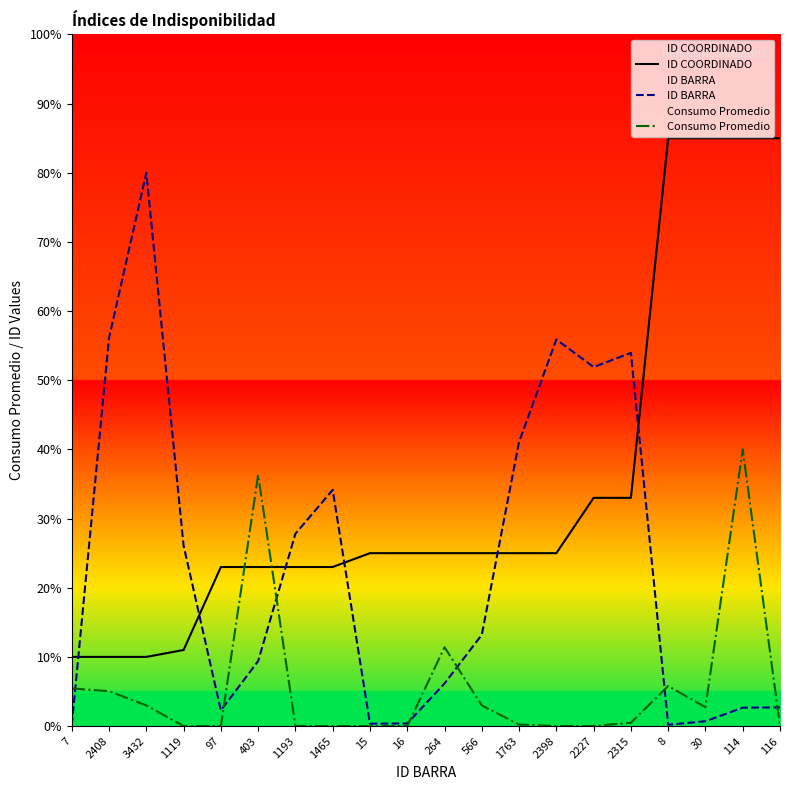

What is the label of the 9th point from the left?

15